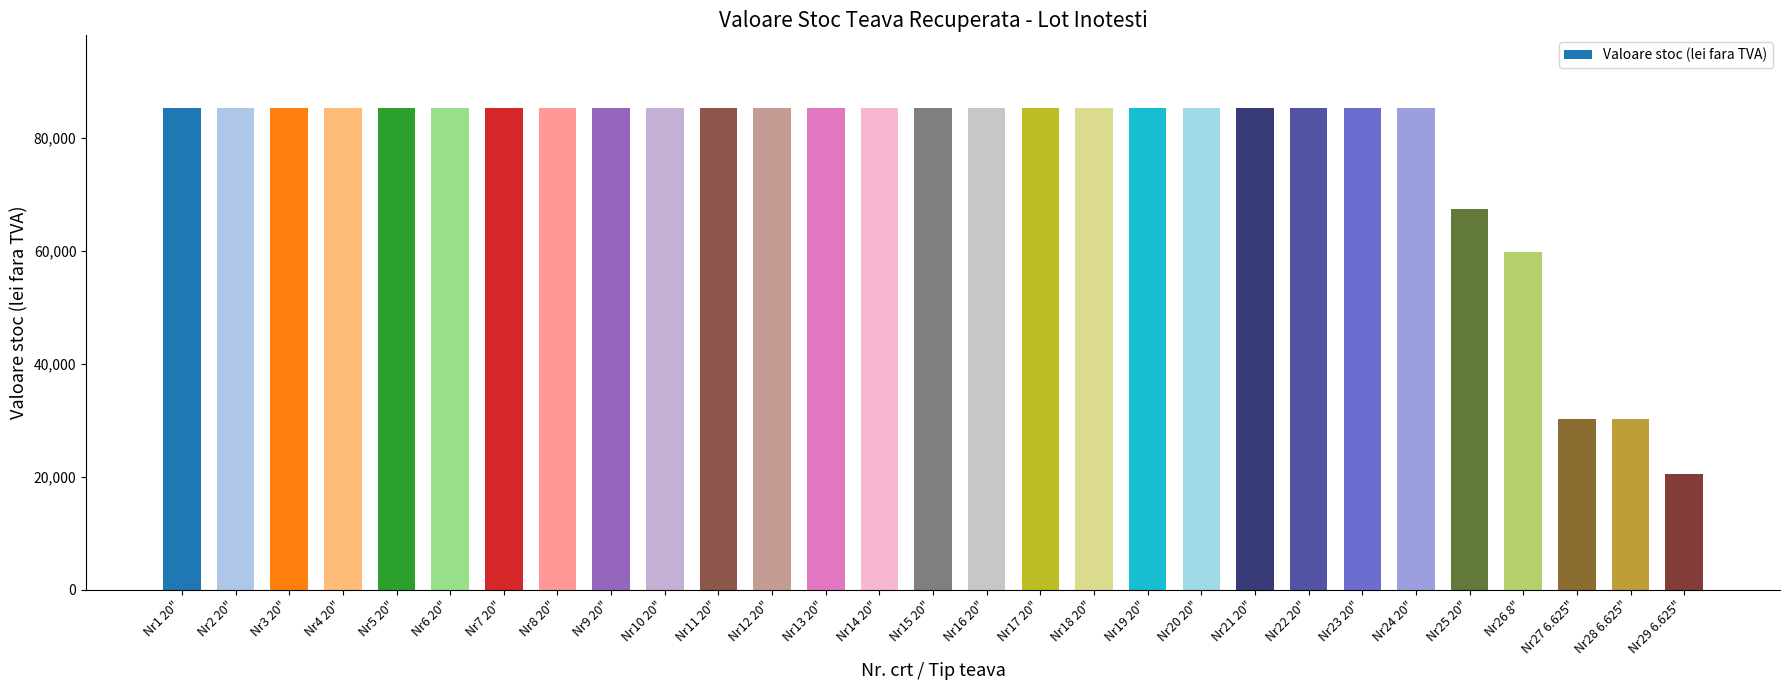

Which label corresponds to the smallest value in the chart?

Nr29 6.625"